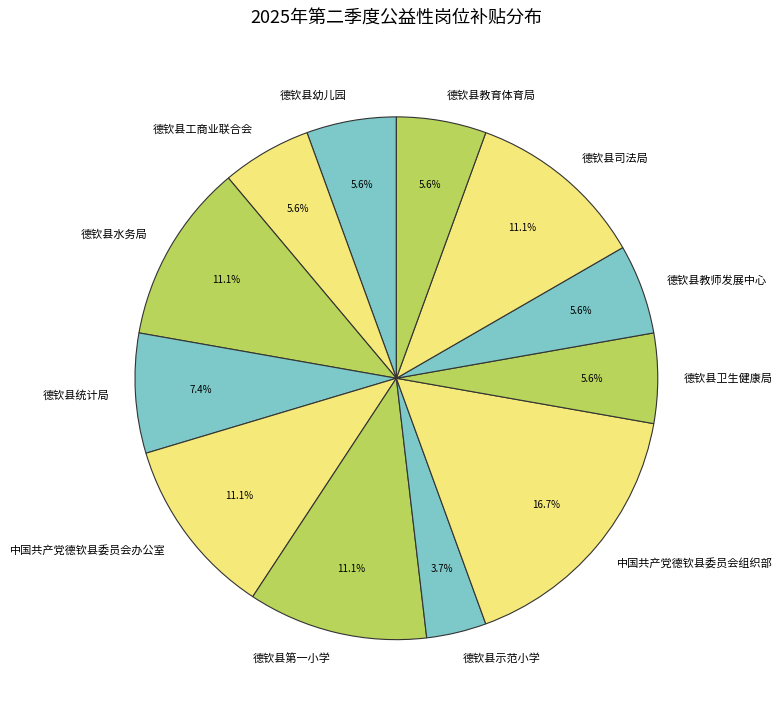

Approximately how many times larger is the value at 德钦县示范小学 compared to 德钦县水务局?

0.3